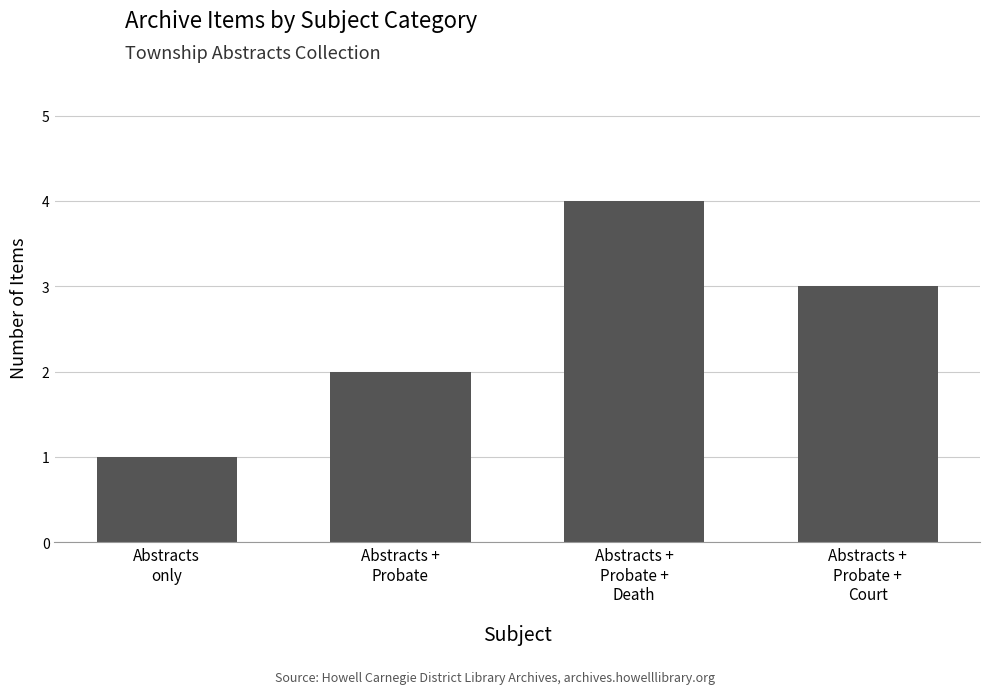

How many bars are there in total?

4